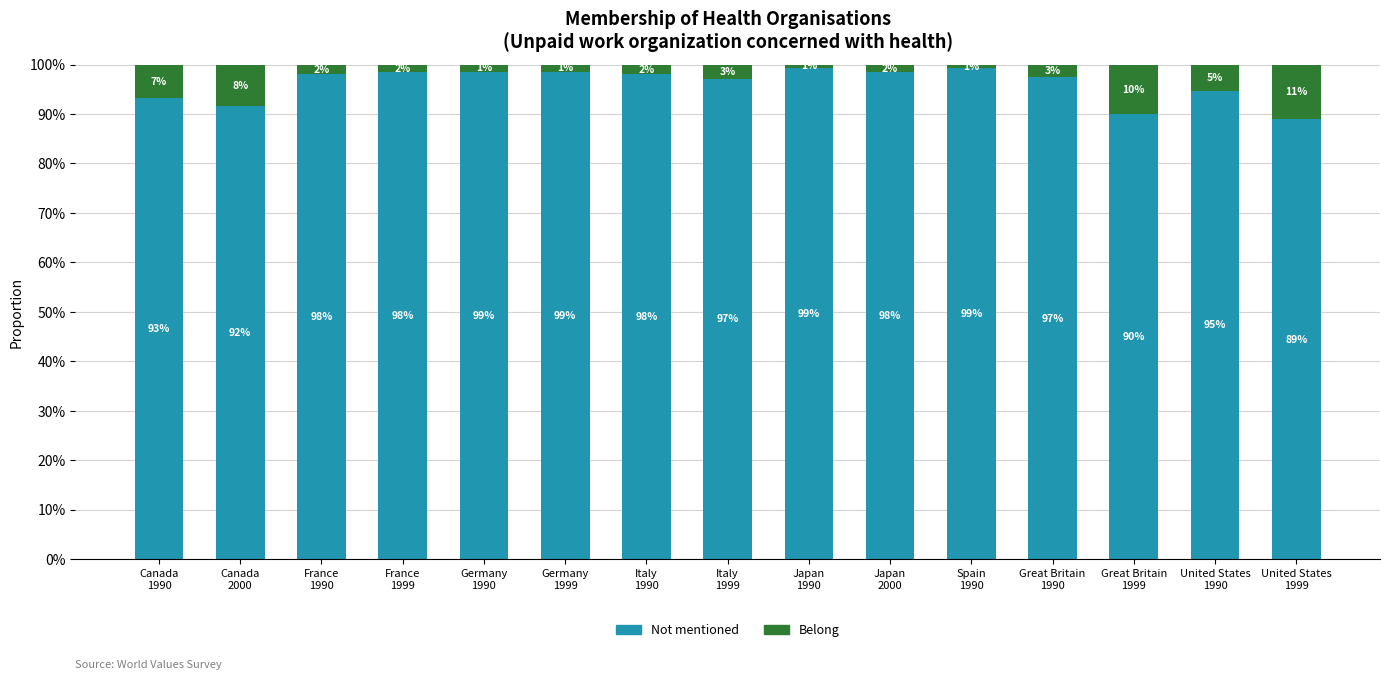

Which has a higher value, France
1990 or Great Britain
1999?

France
1990